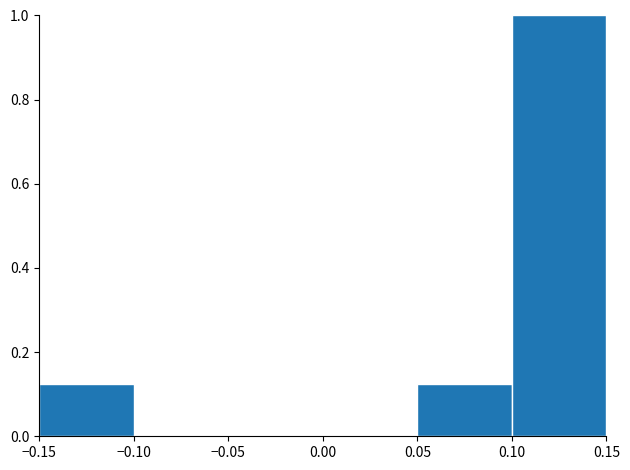

Over which range of the x-axis is the bar tallest?

0.10 to 0.15